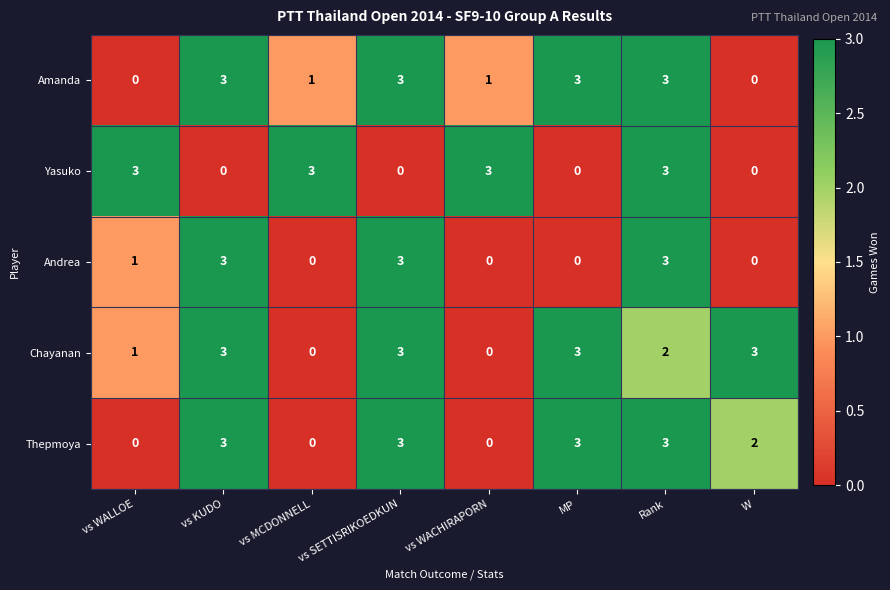

At which category is the sum across all series the highest?

Rank